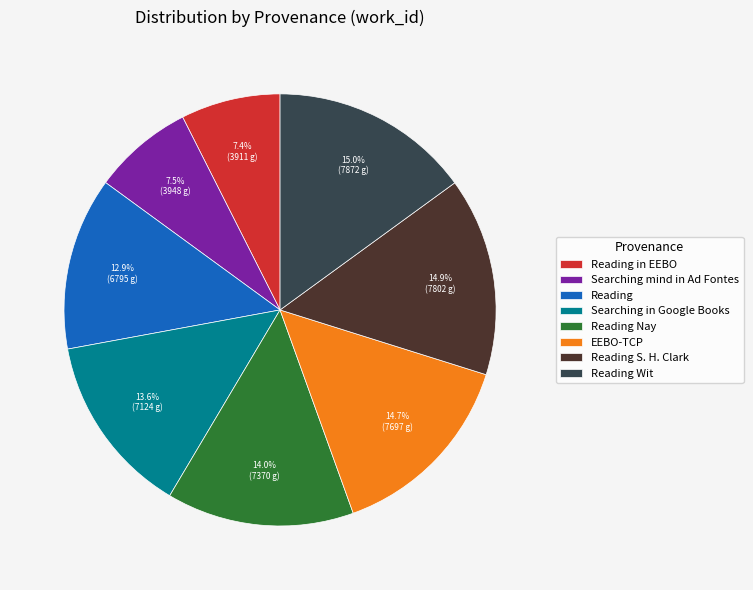

Does any single category account for the majority?

No